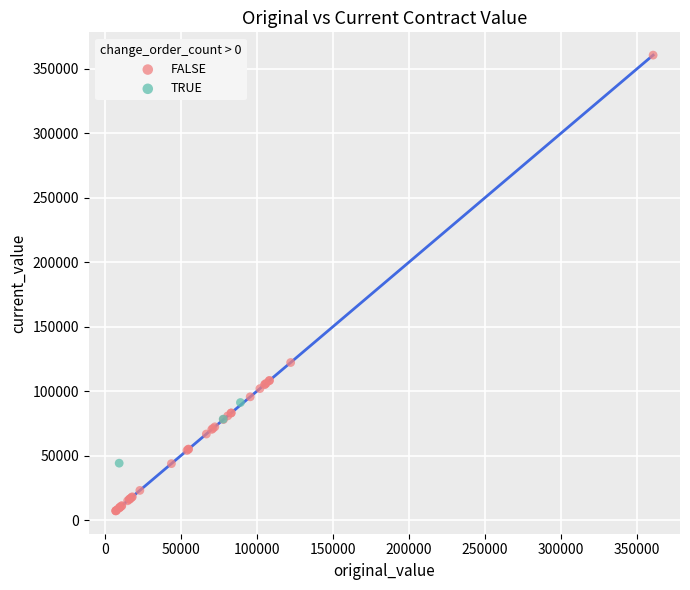

Which series has the largest Y range (max minus min)?

FALSE